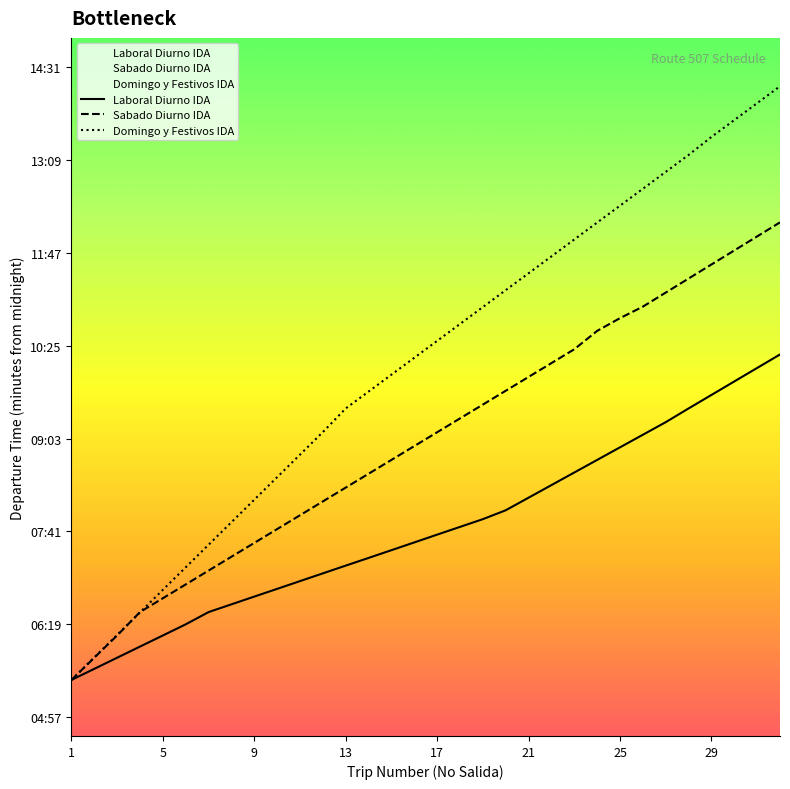

Does the chart display data point markers on the line(s)?

No